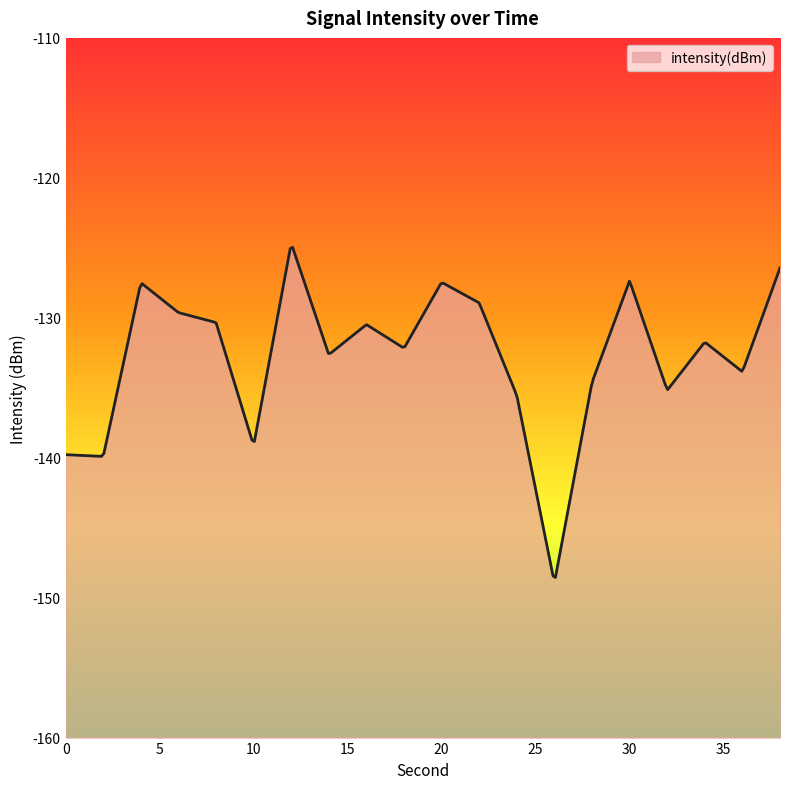

What is the maximum value shown in the chart?

-125.0